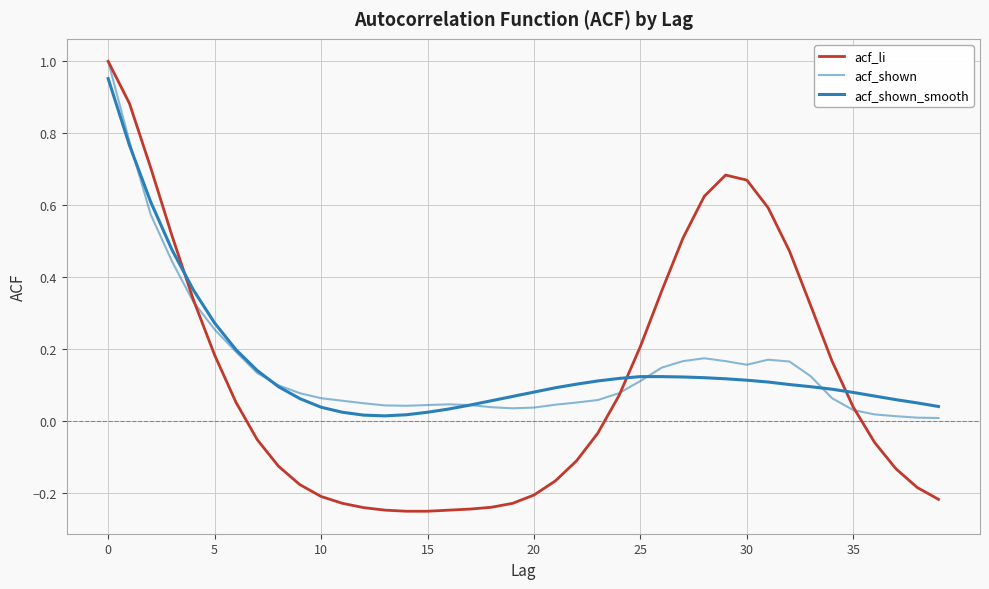

Does the chart have visible grid lines?

Yes